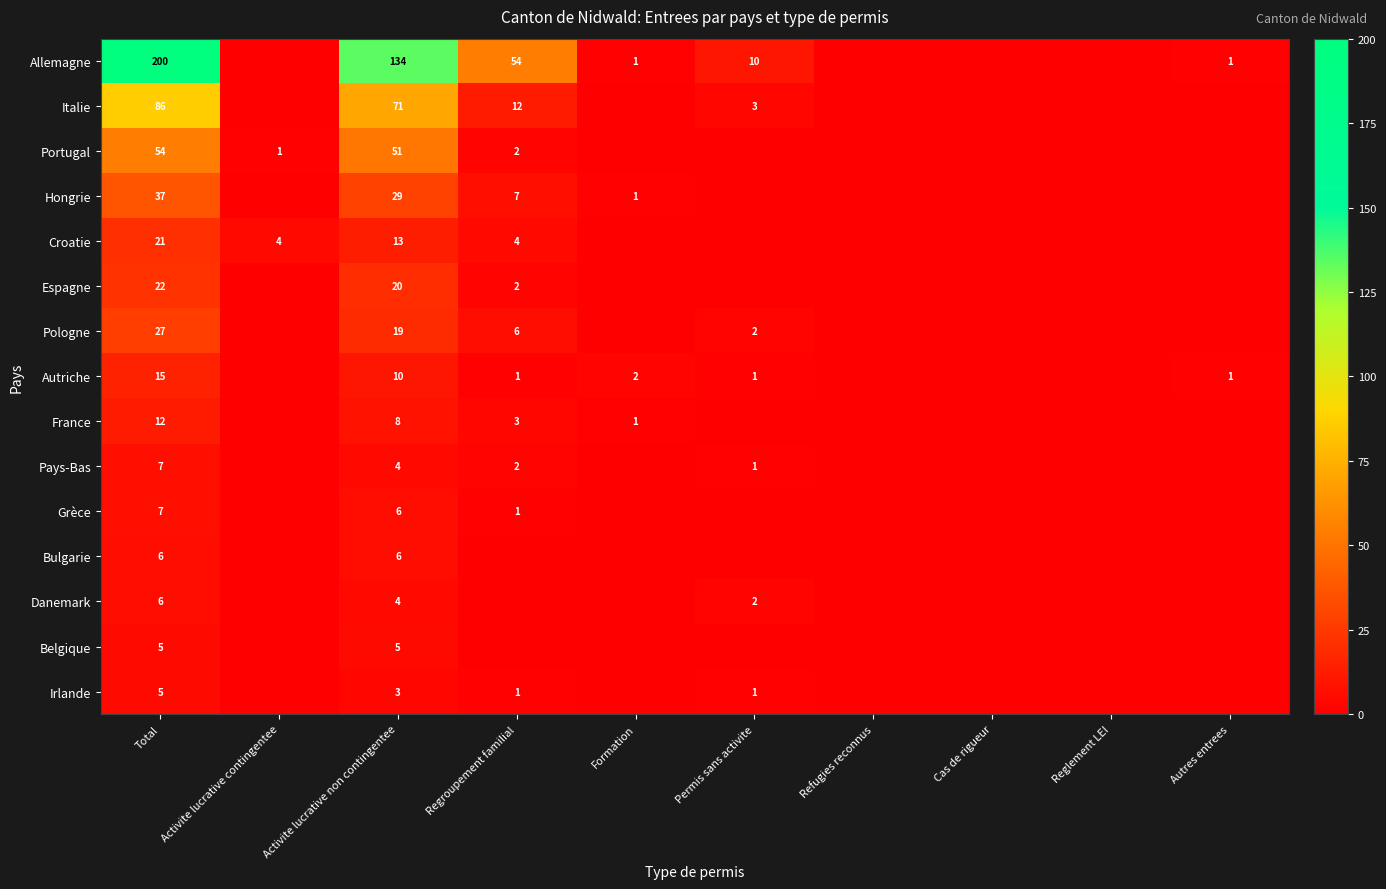

What is the difference between the highest and lowest values at Activite lucrative non contingentee?

131